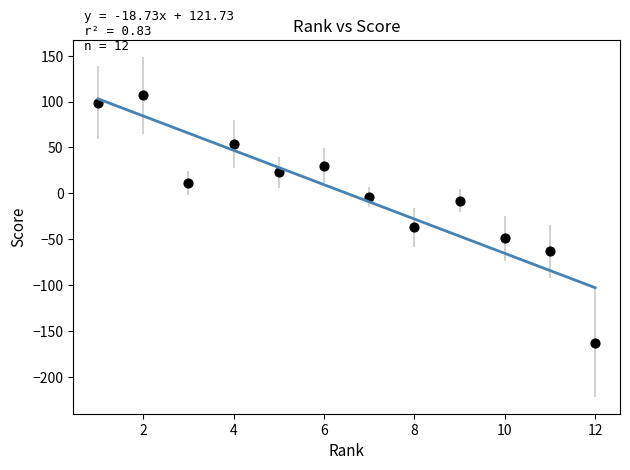

What Y value in the scatter plot is closest to -28?

-37